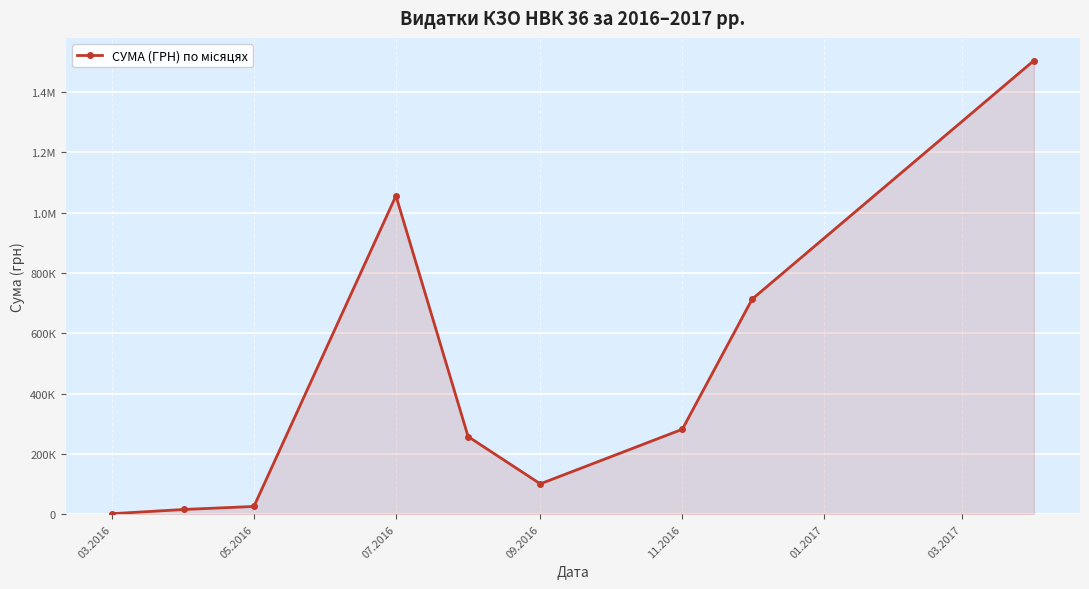

Does the chart have visible grid lines?

Yes